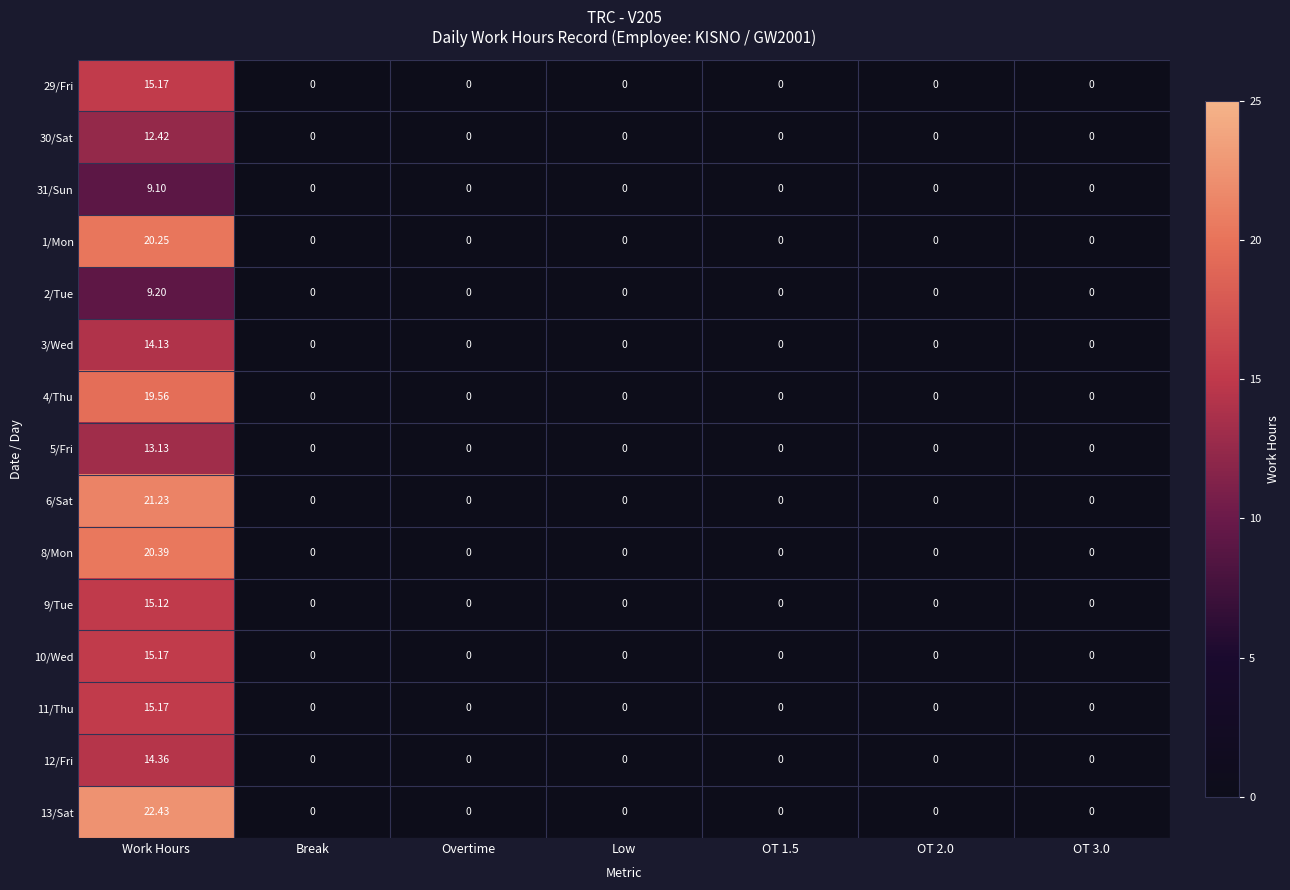

Which label corresponds to the largest value in the chart?

Work Hours